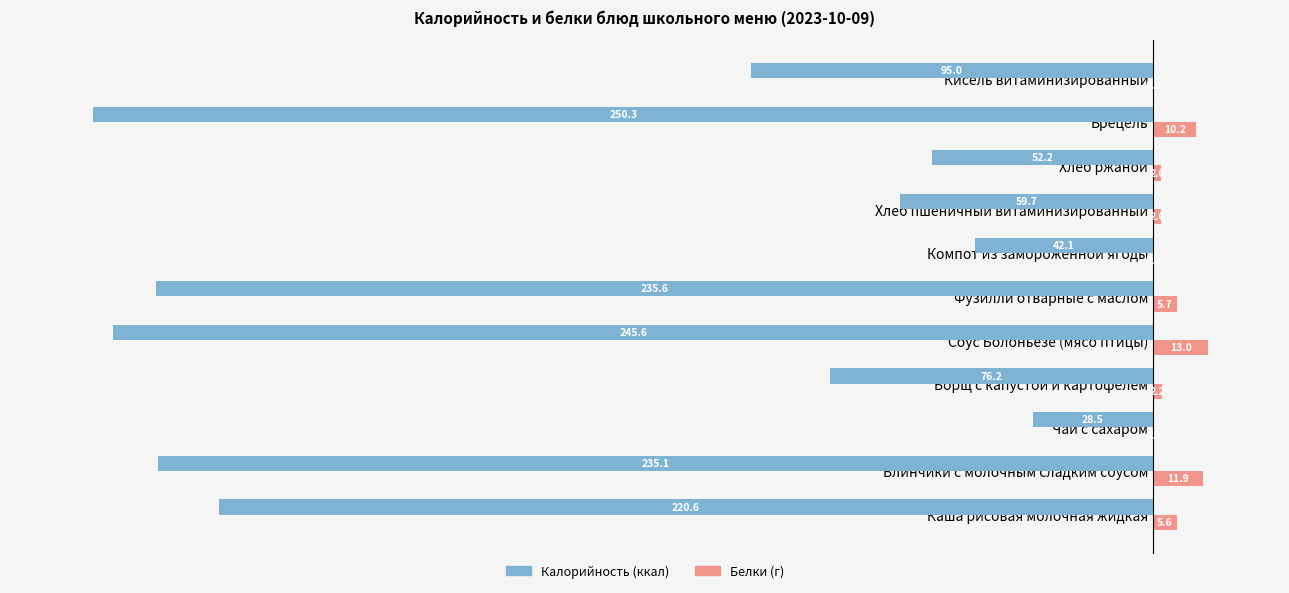

What is the total value across all series at Хлеб пшеничный витаминизированный?

-57.7